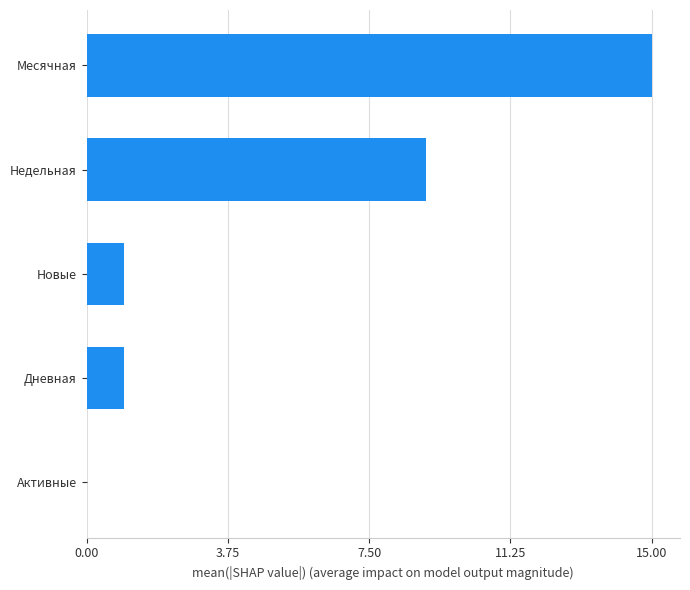

Does the chart contain stacked bars?

No